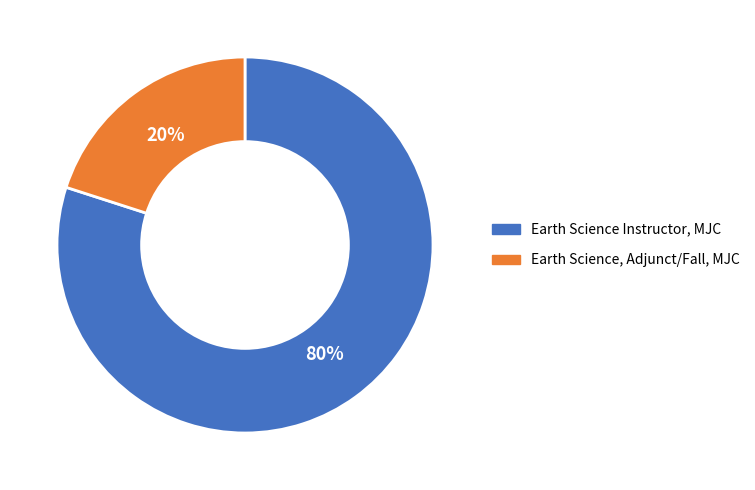

Which category has the biggest portion of the pie?

Earth Science Instructor, MJC